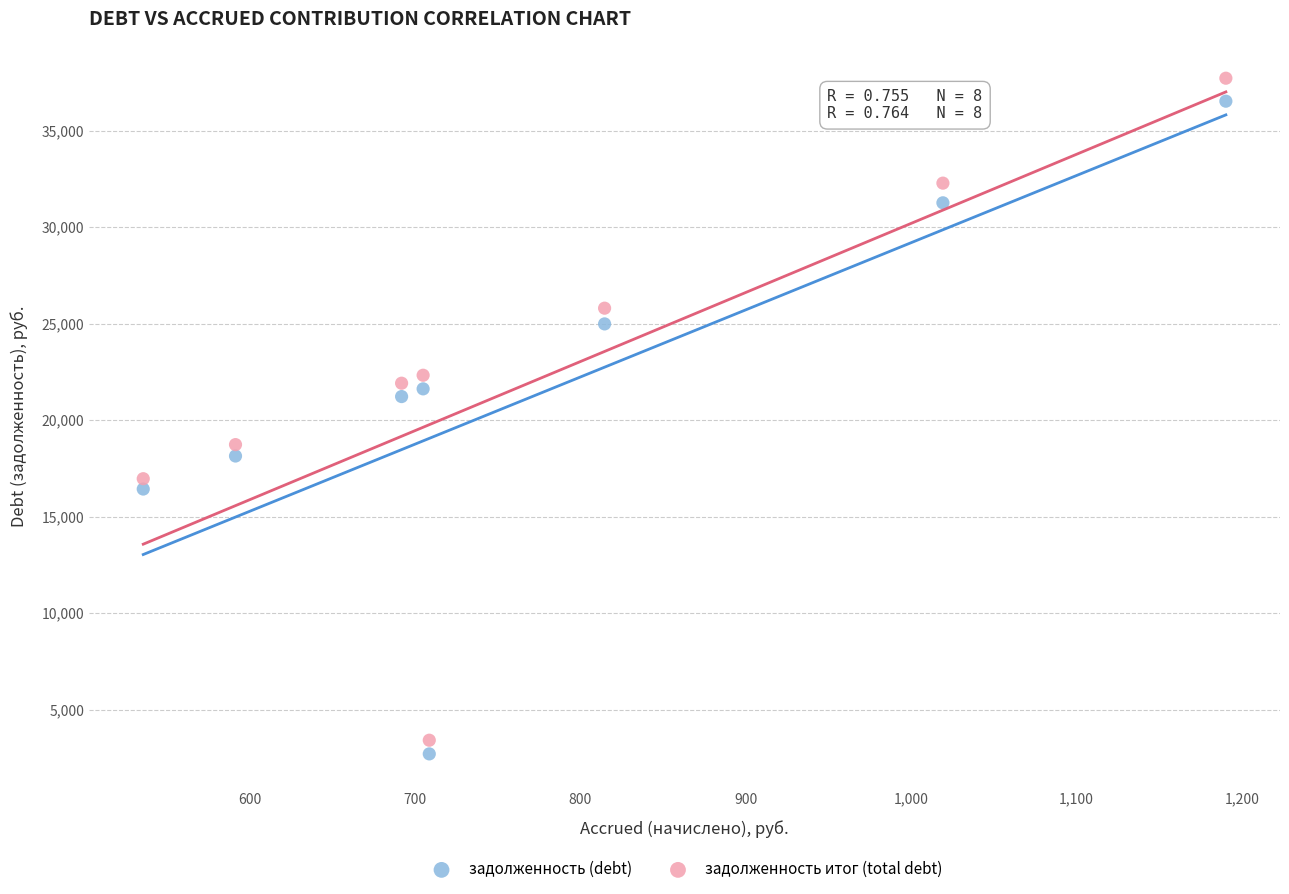

Which series reaches the minimum Y coordinate?

задолженность (debt)